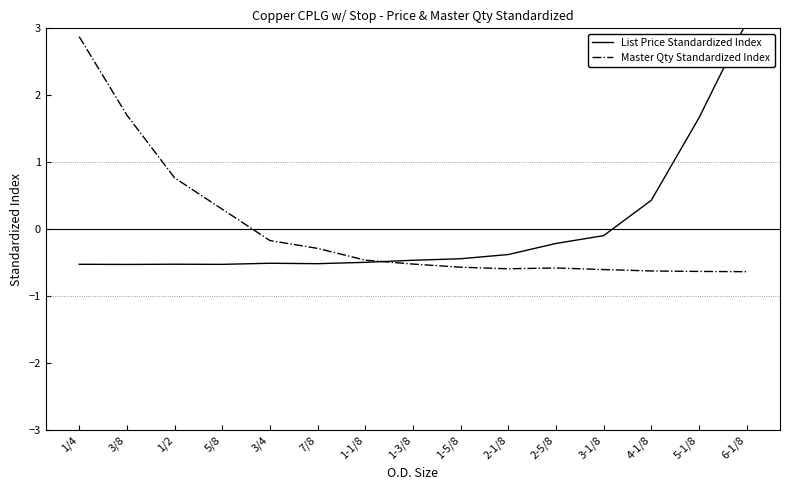

What is the lowest value of the Master Qty Standardized Index series?

-0.6